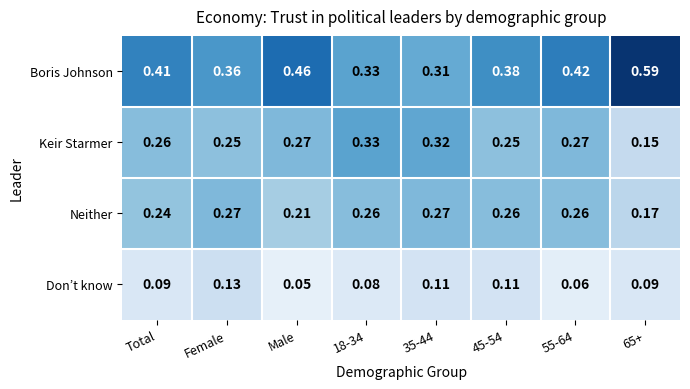

Rank the series by their maximum value, from highest to lowest.

Boris Johnson, Keir Starmer, Neither, Don’t know